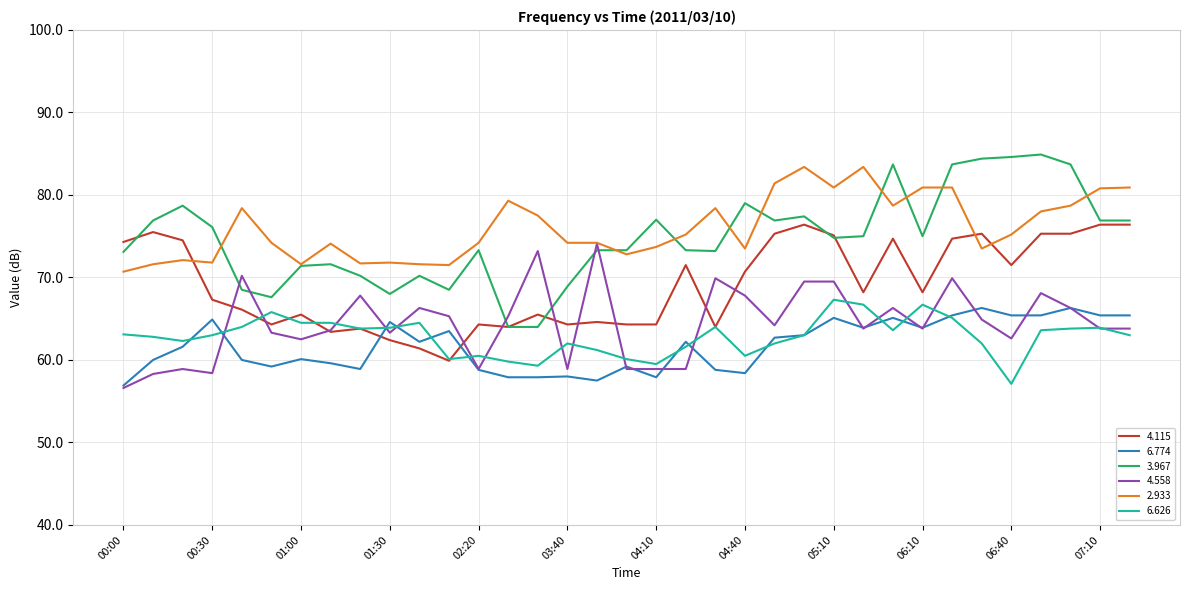

Which series has the widest spread of values?

3.967